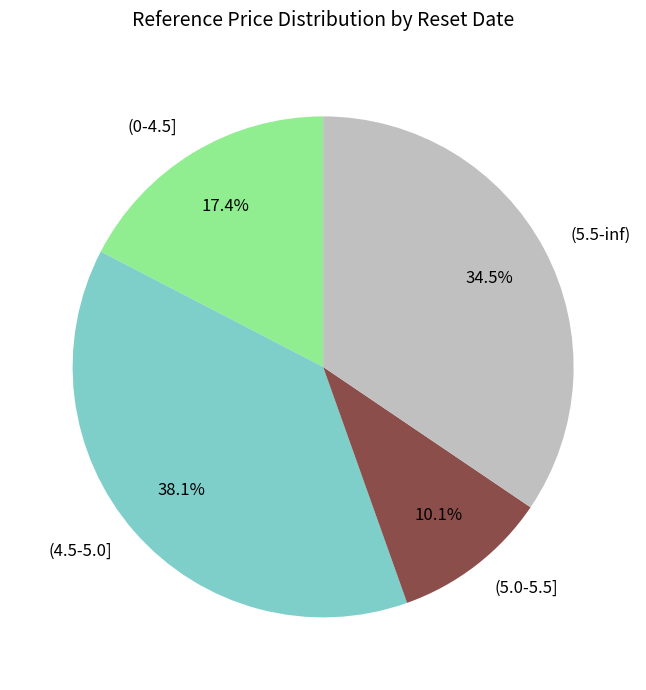

Approximately how many times larger is the value at (0-4.5] compared to (5.5-inf)?

0.5